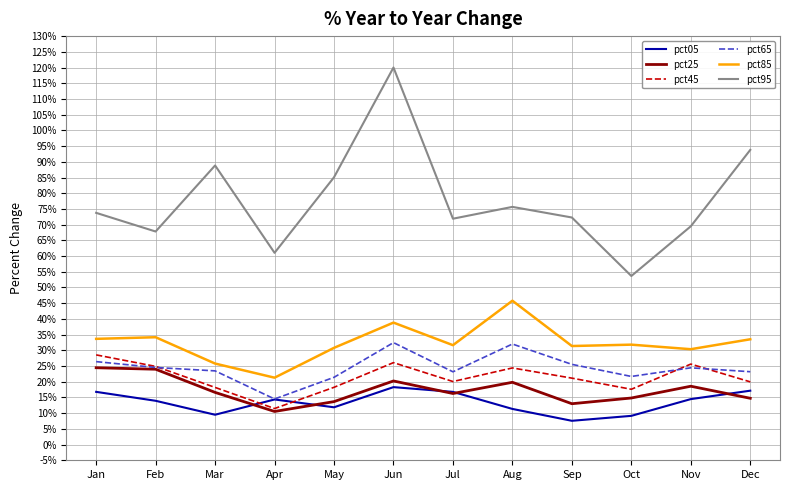

How many interior local valleys does the pct25 series have?

3